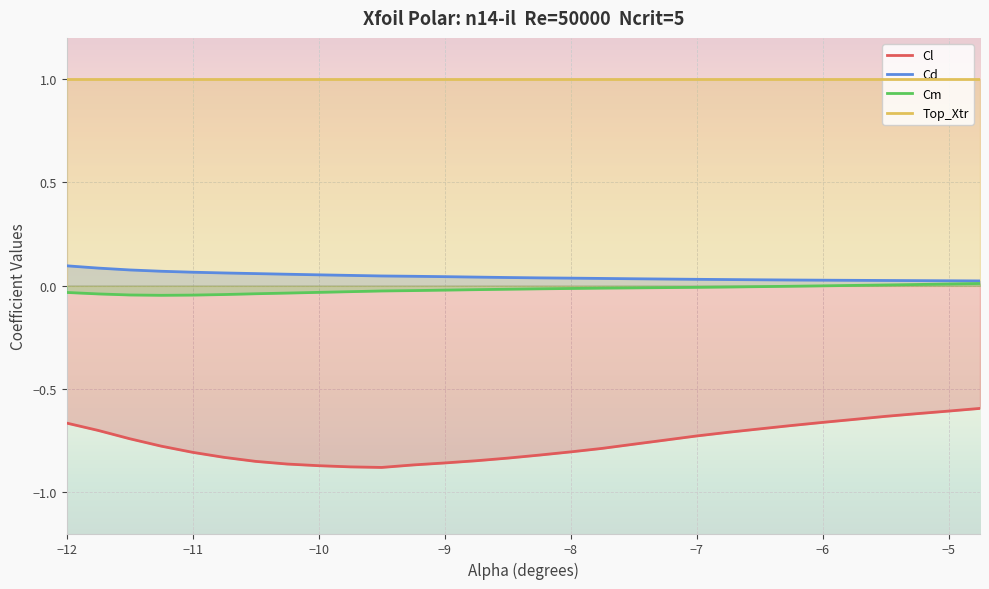

Which series has the widest spread of values?

Cl